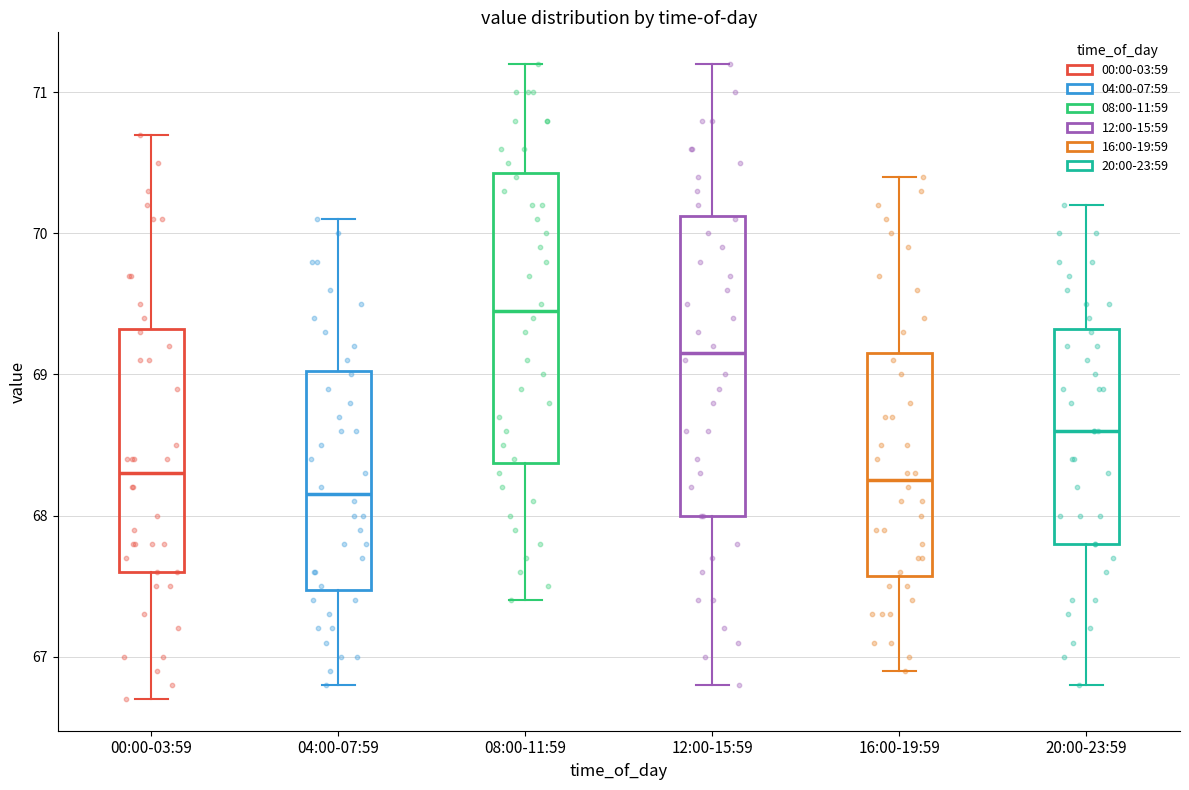

Reading left to right, transcribe this box plot: for each box, give where its median line is, the range the box spans, and where its two whiskers end, as read against the y-axis. The values are not printed on the chart, so give them approximately, as read against the axis.

00:00-03:59: median 68.3, box 67.6 to 69.3, whiskers 66.7 to 70.7
04:00-07:59: median 68.2, box 67.5 to 69.0, whiskers 66.8 to 70.1
08:00-11:59: median 69.5, box 68.4 to 70.4, whiskers 67.4 to 71.2
12:00-15:59: median 69.2, box 68.0 to 70.1, whiskers 66.8 to 71.2
16:00-19:59: median 68.3, box 67.6 to 69.2, whiskers 66.9 to 70.4
20:00-23:59: median 68.6, box 67.8 to 69.3, whiskers 66.8 to 70.2